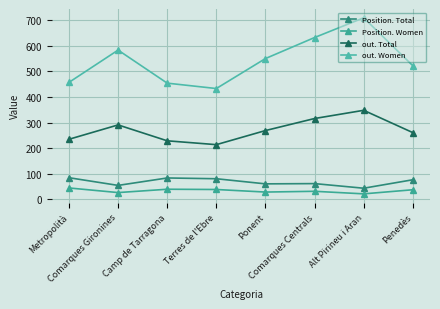

Is the value of out. Total at Terres de l'Ebre greater than the value of Position. Women at Comarques Centrals?

Yes